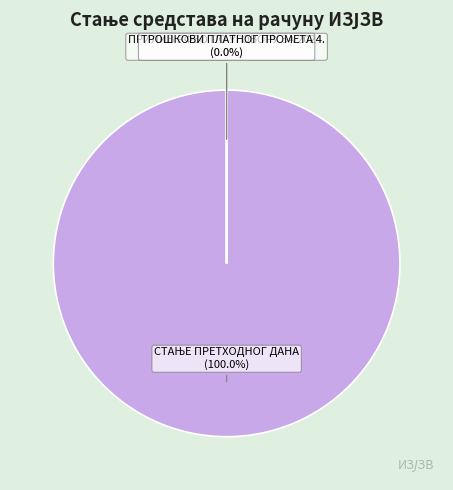

What percentage do СТАЊЕ ПРЕТХОДНОГ ДАНА and ПРИЛИВ РФЗО ПО УГОВОРУ ЗА 2024. together represent?

100.0%